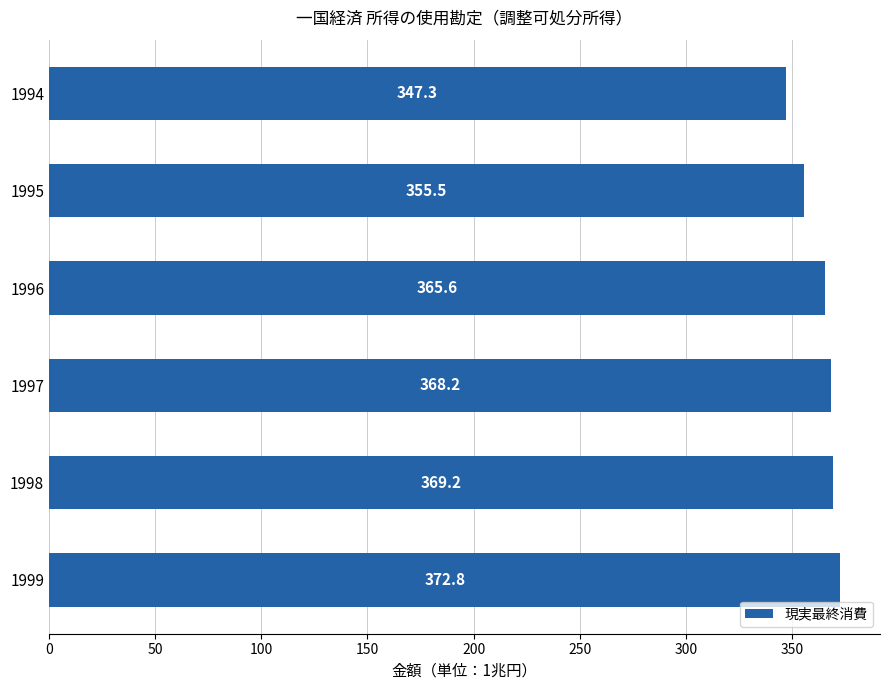

Does the chart contain any negative values?

No